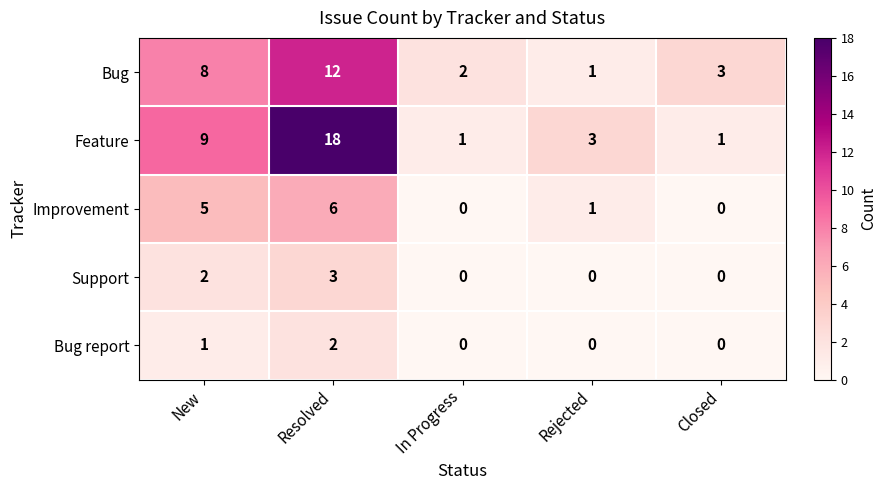

True or false: Bug report has a value of -1 at Closed.

False